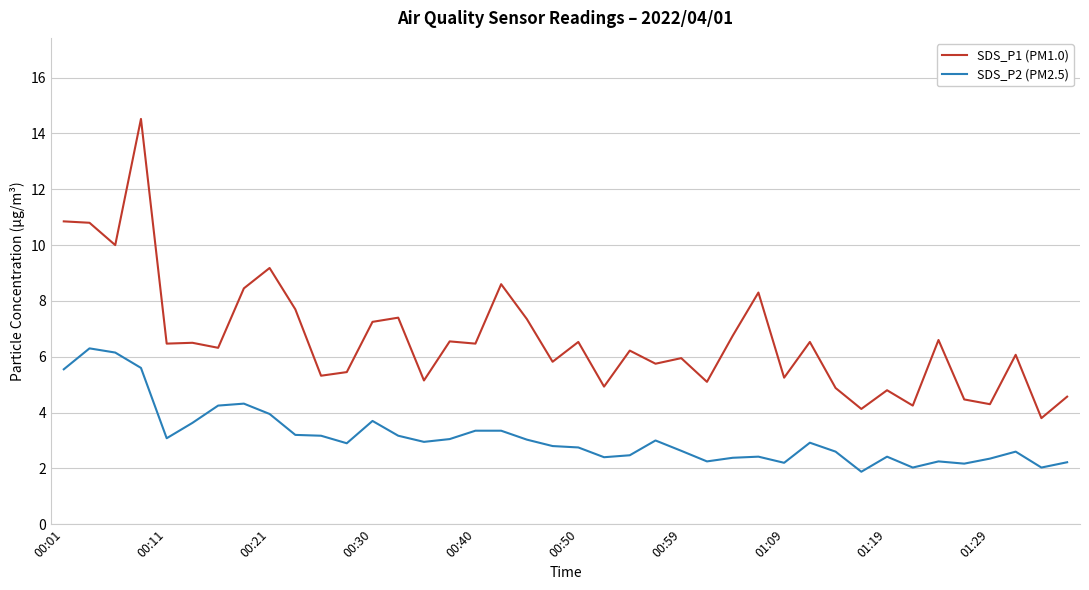

Which series has the widest spread of values?

SDS_P1 (PM1.0)